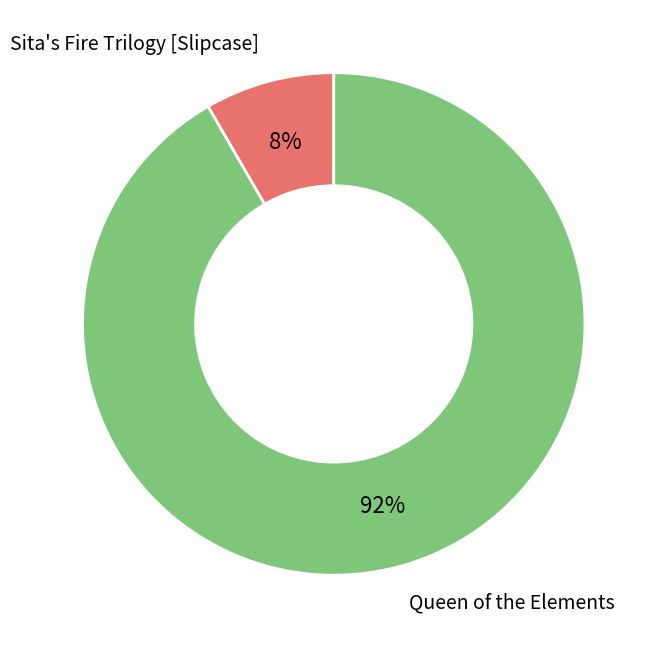

Which category has the smallest portion of the pie?

Sita's Fire Trilogy [Slipcase]